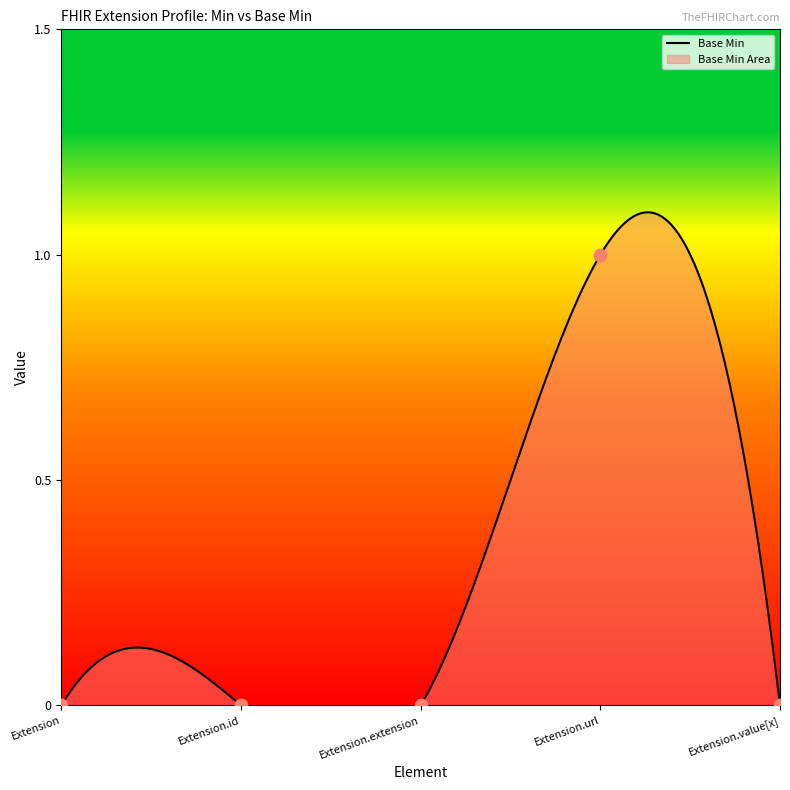

Between Extension.id and Extension.url, which is larger?

Extension.url